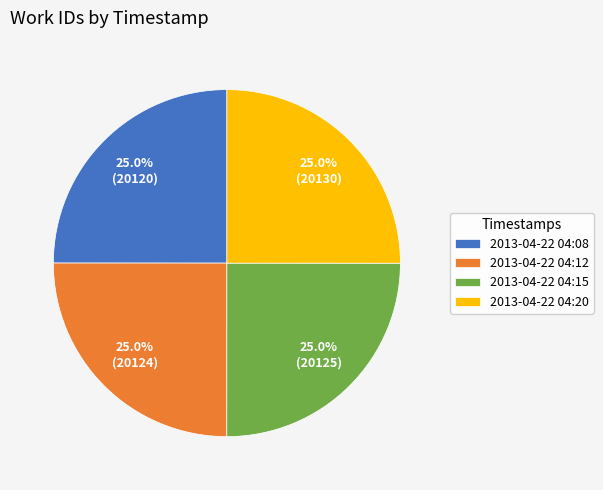

What percentage do 2013-04-22 04:15 and 2013-04-22 04:12 together represent?

50.0%